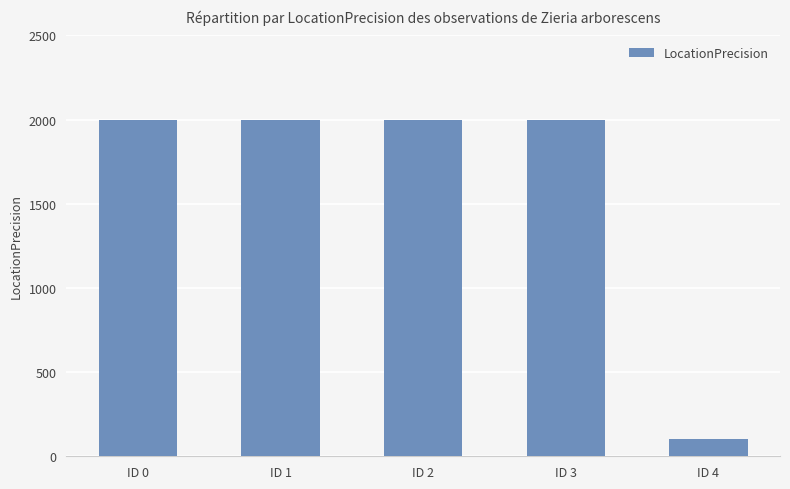

What is the ratio of the value at ID 3 to the value at ID 4?

20.0